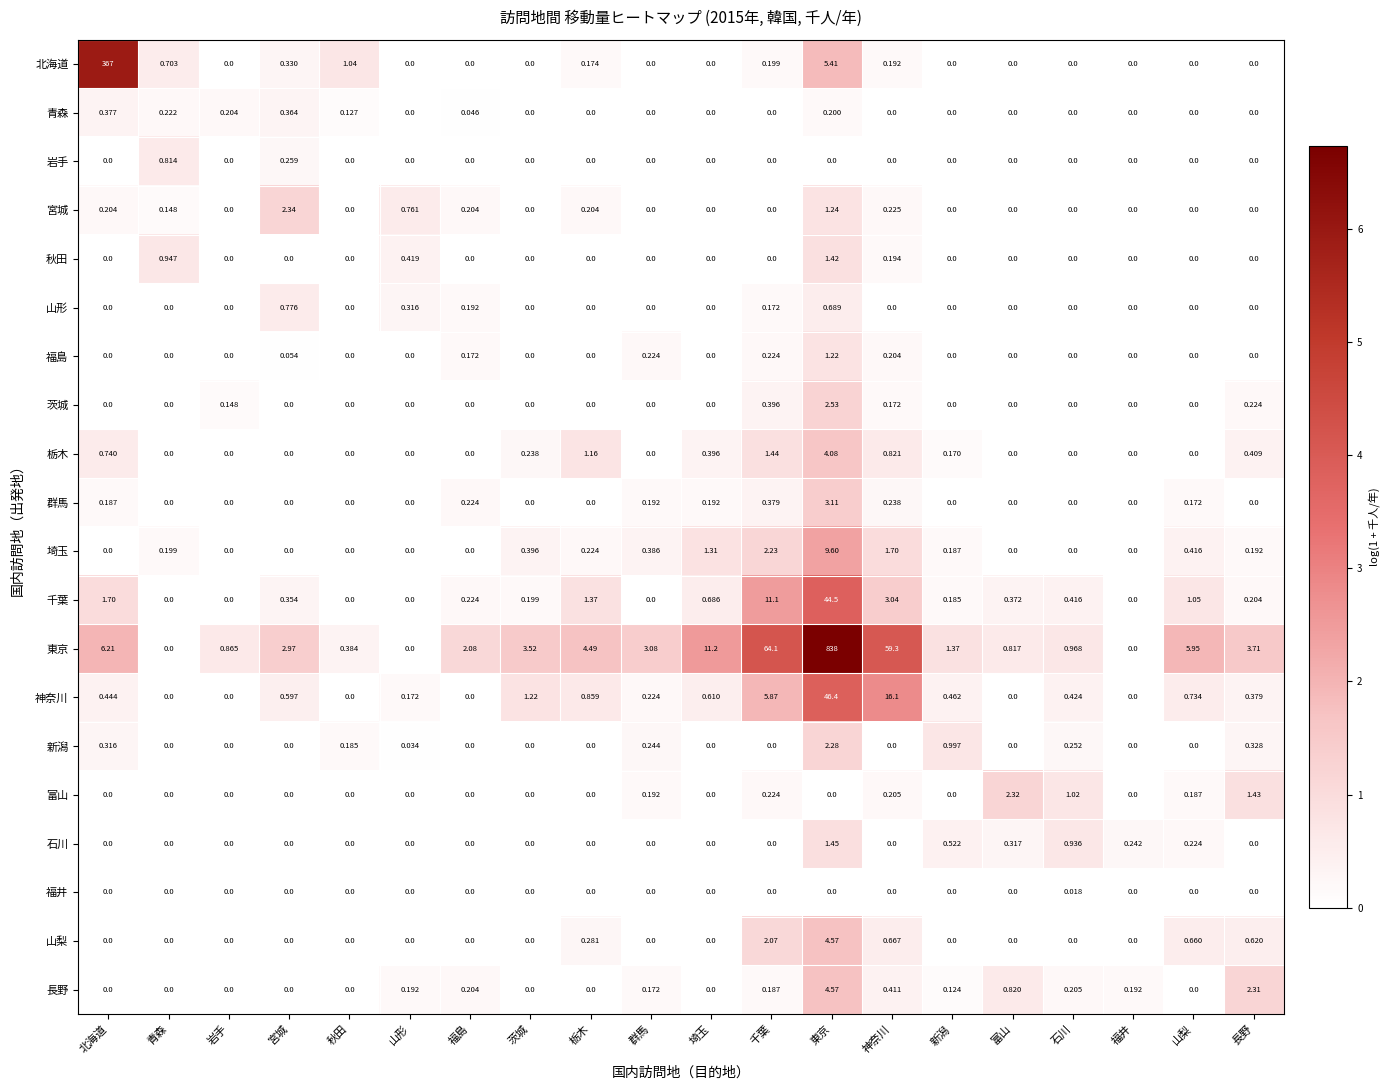

Which series has the largest total across all categories?

東京